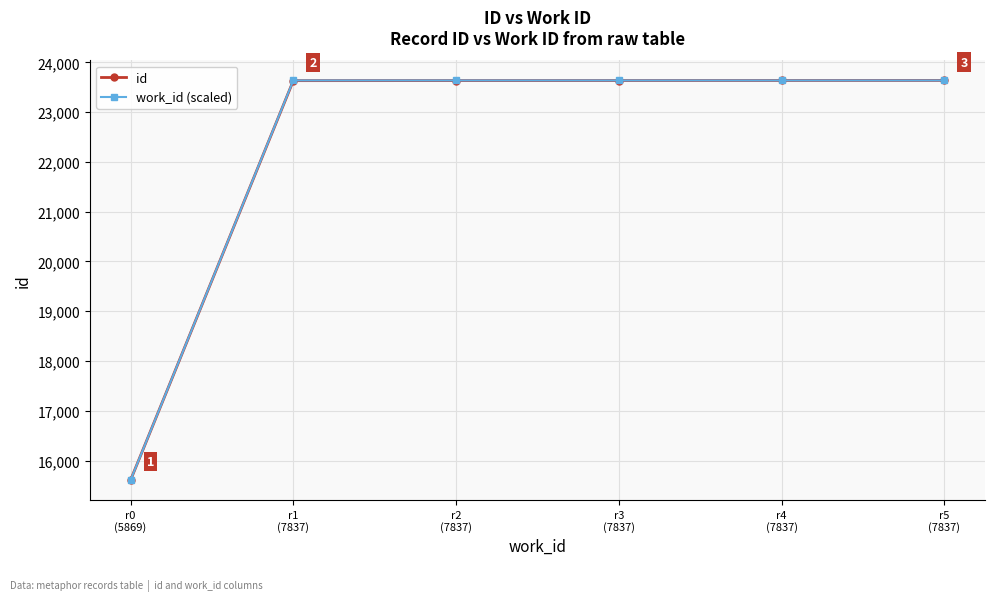

At which category does the chart reach its minimum across all series?

r0
(5869)